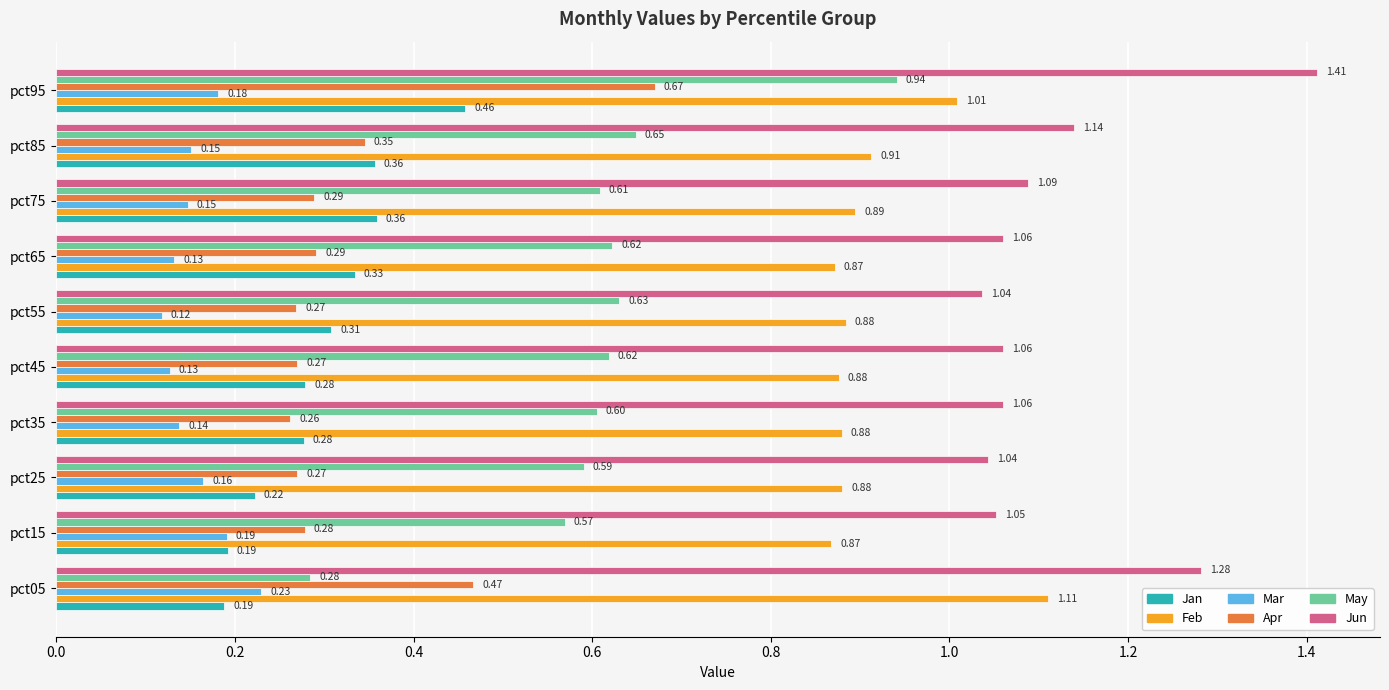

What is the sum of all Jan values?

3.0